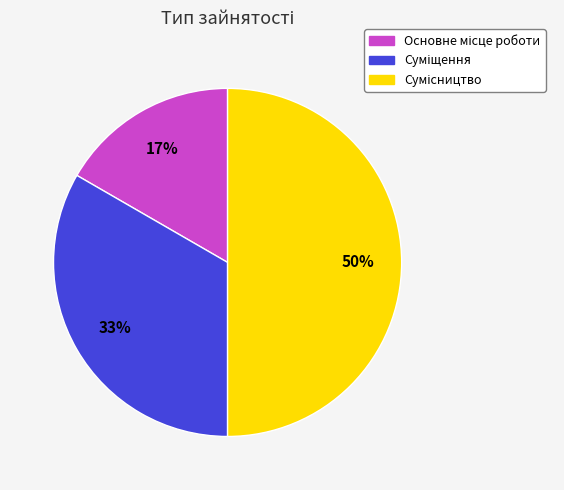

How many slices are in this pie chart?

3